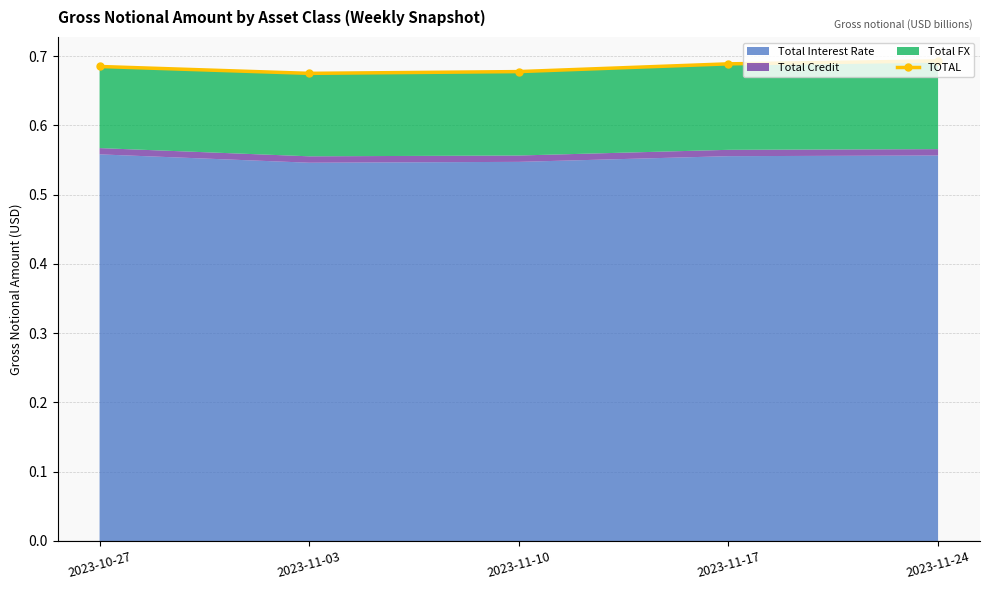

Read the value at 2023-11-24.

0.7